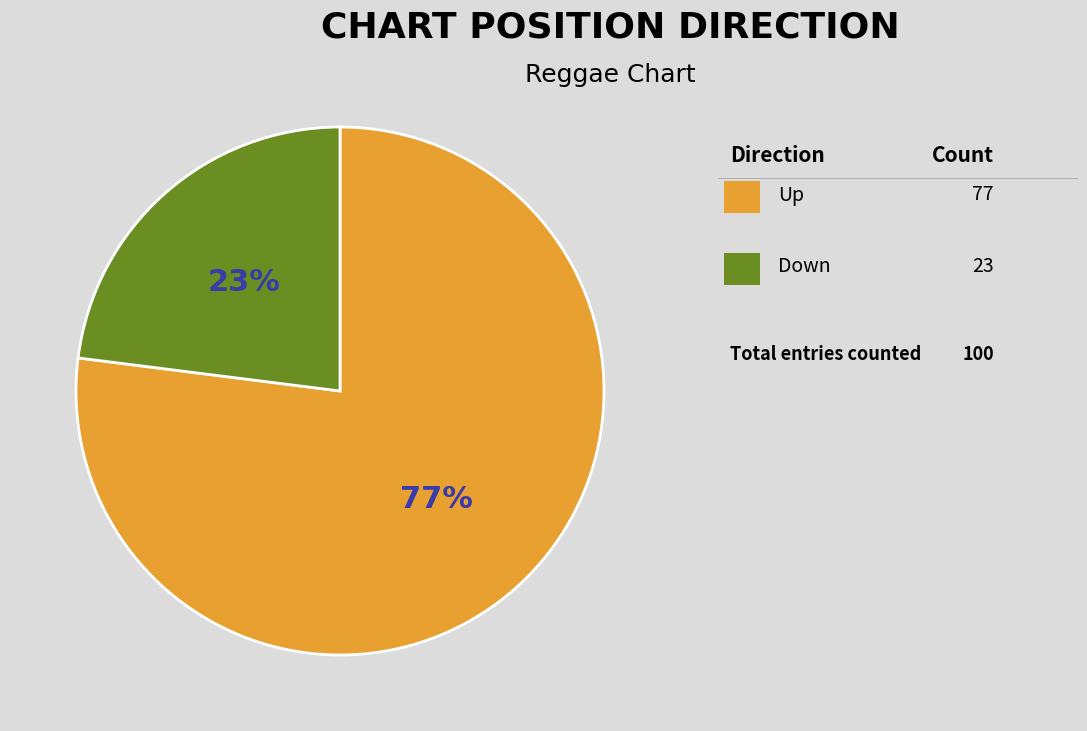

Does any single category account for the majority?

Yes